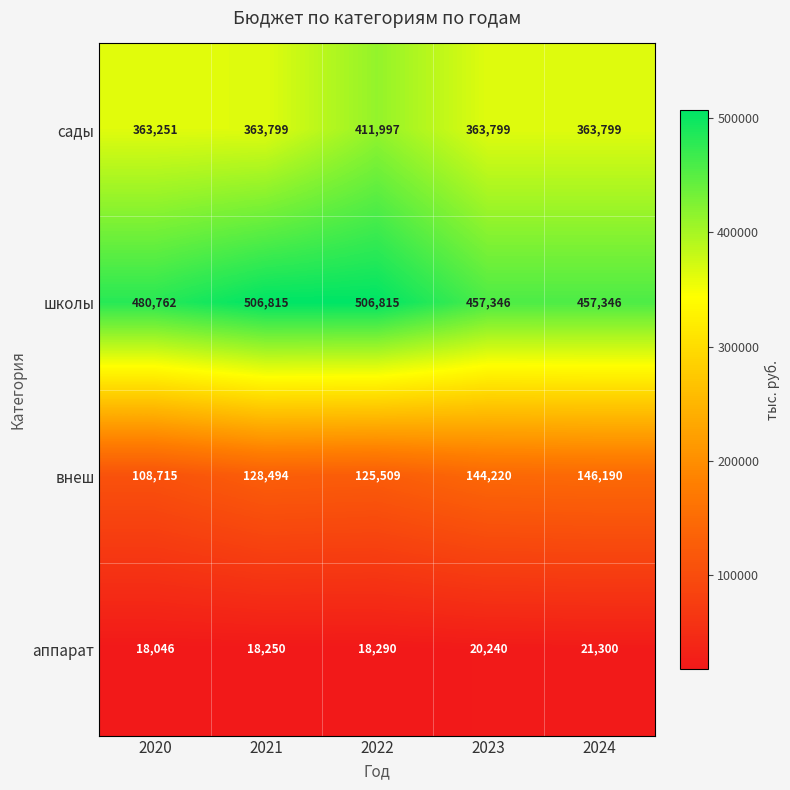

What is the average value of the внеш series?

130626